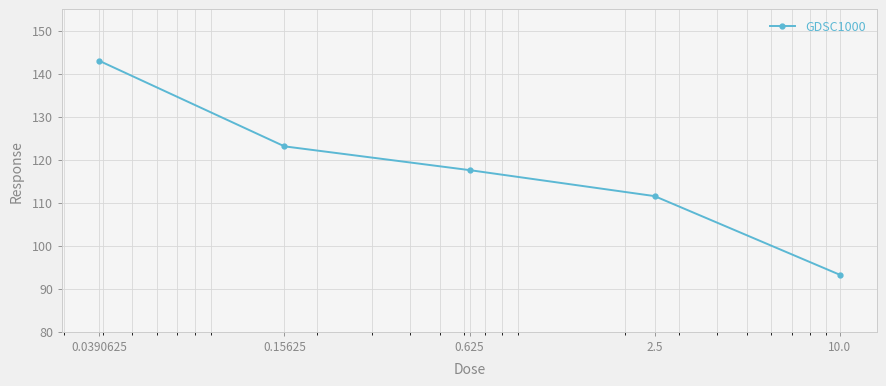

Is this an area chart (filled region under the line)?

No